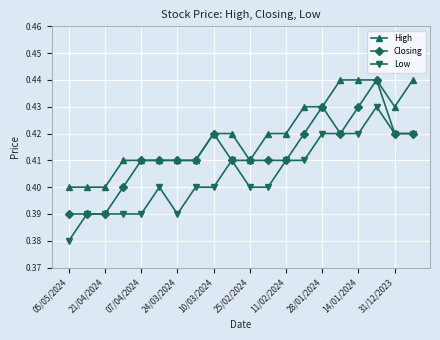

True or false: Low and High cross at least once.

False